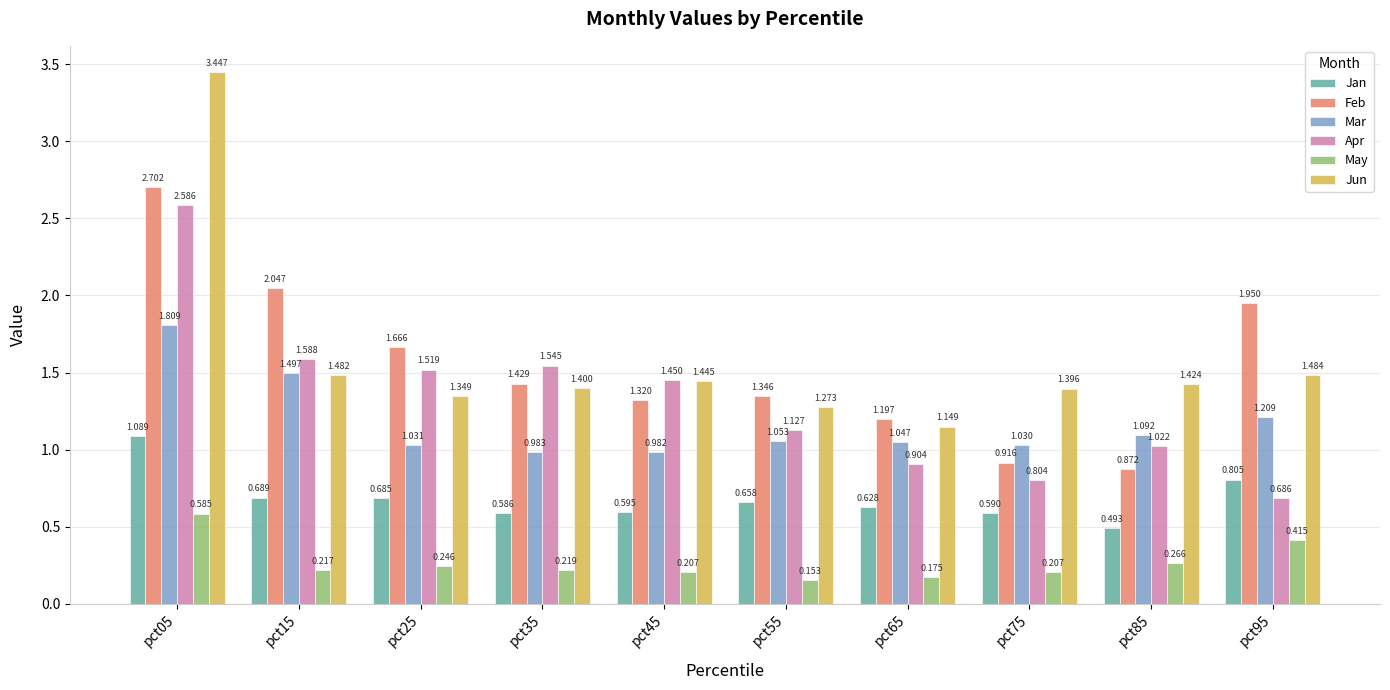

Which series has the largest total across all categories?

Jun